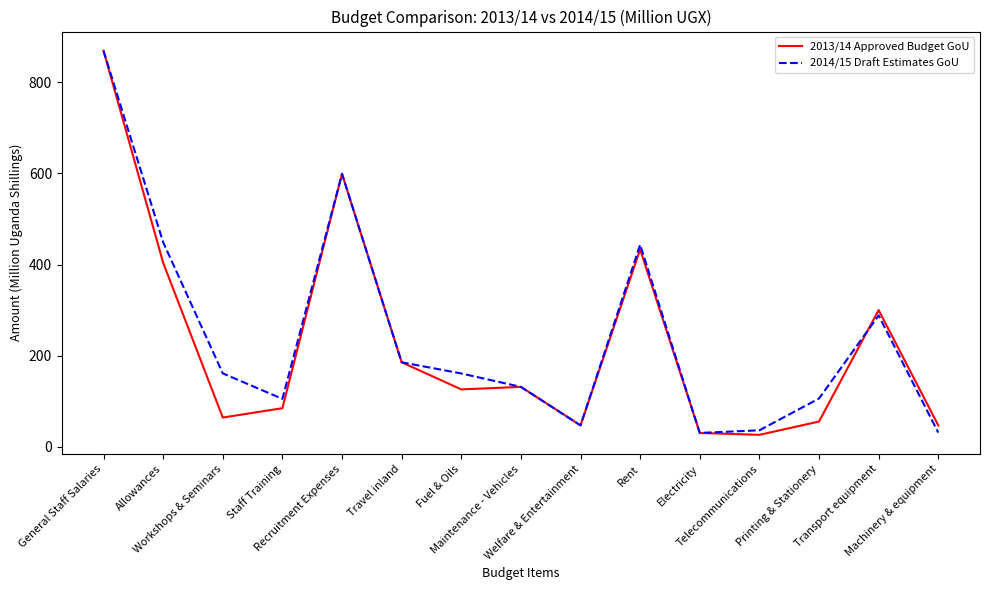

At which category does 2013/14 Approved Budget GoU reach its first local peak?

Recruitment Expenses